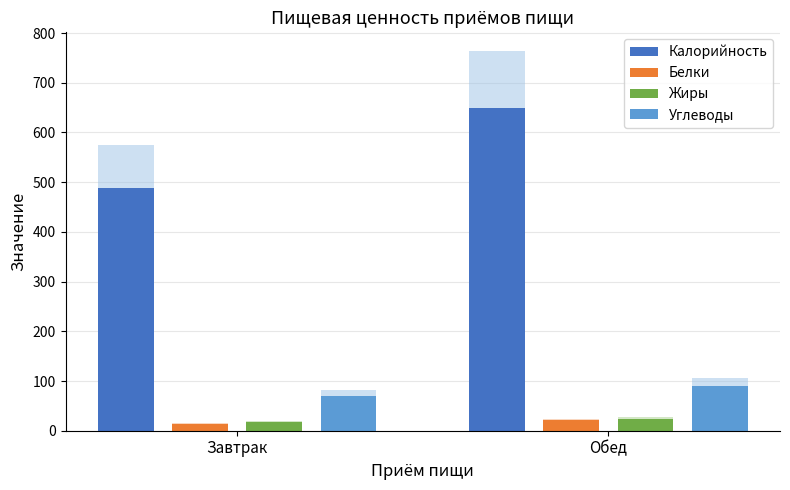

At how many categories does at least one series exceed 436?

2